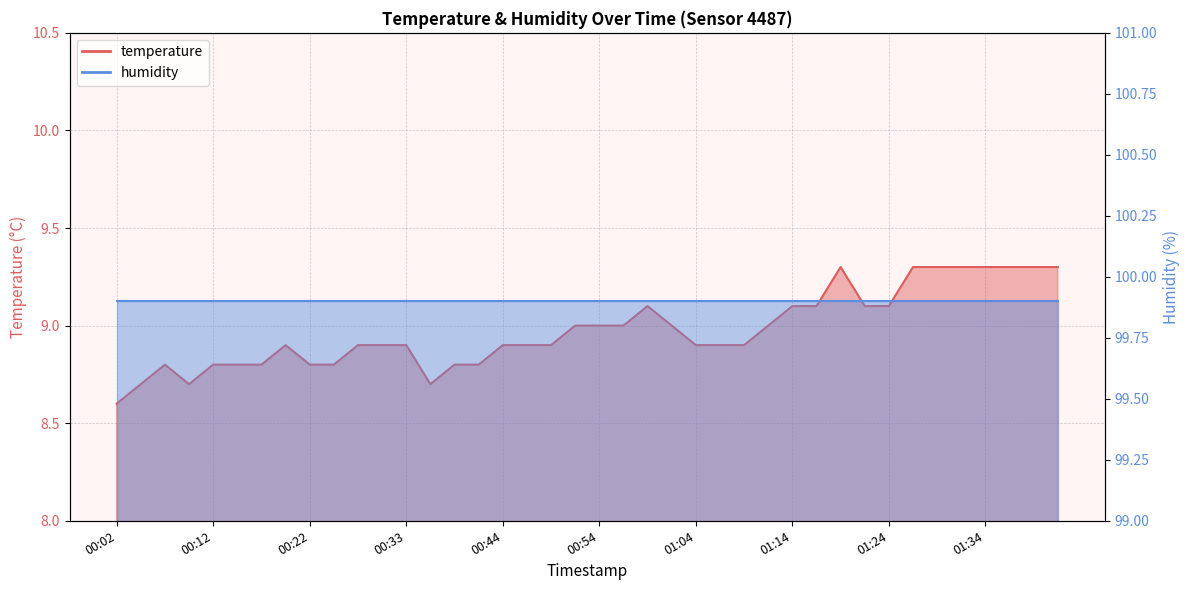

What is the change in value from 01:06 to 01:41?

+0.4